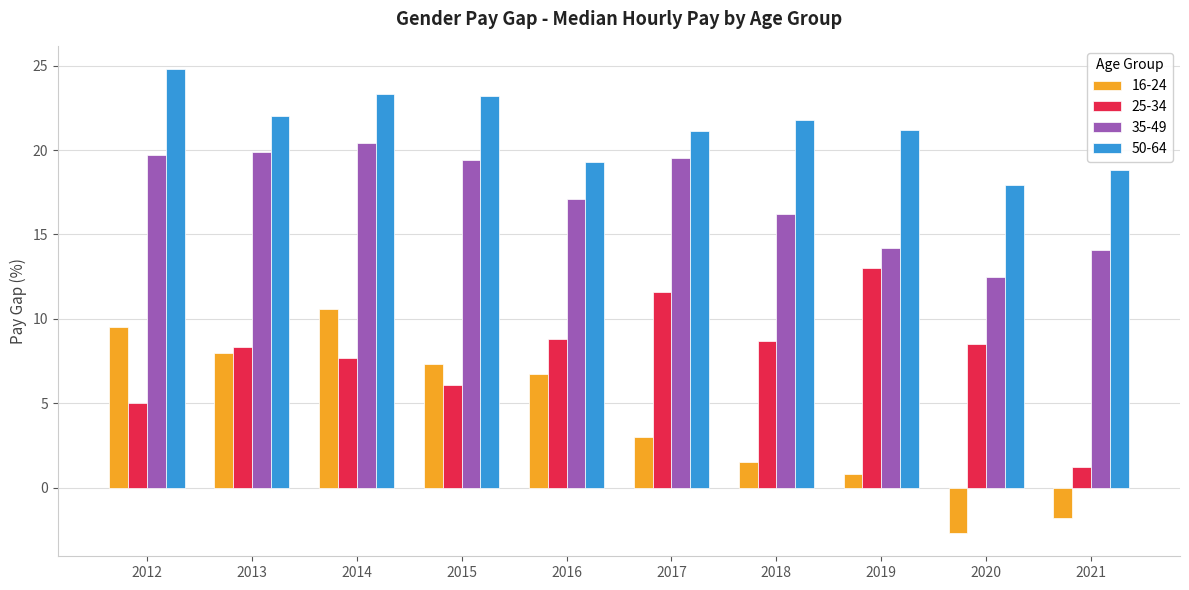

Where is 16-24 nearest to the value 3?

2017